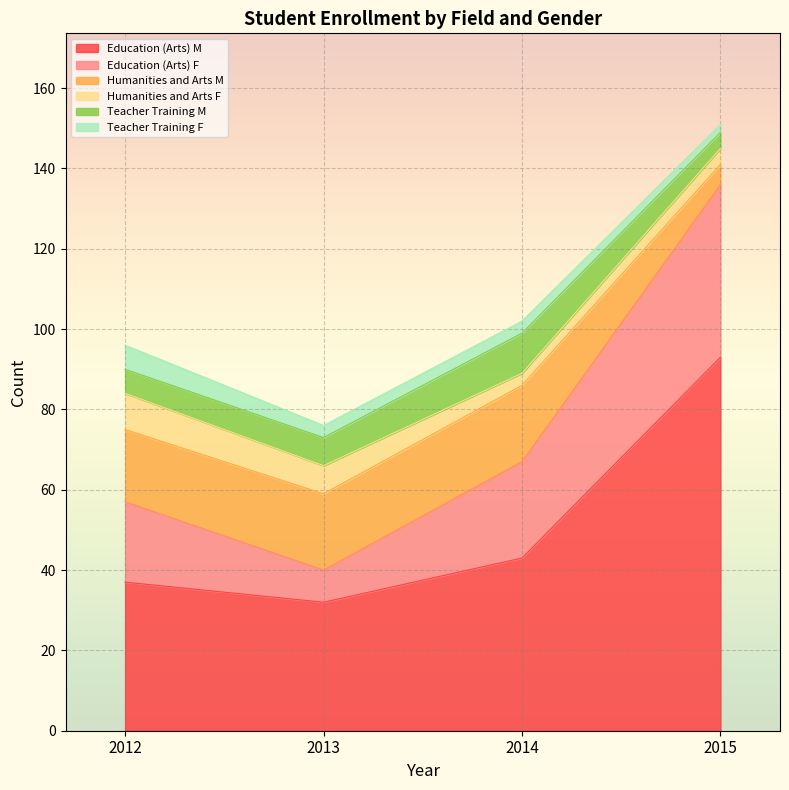

What is the total value across all series at 2012?

96